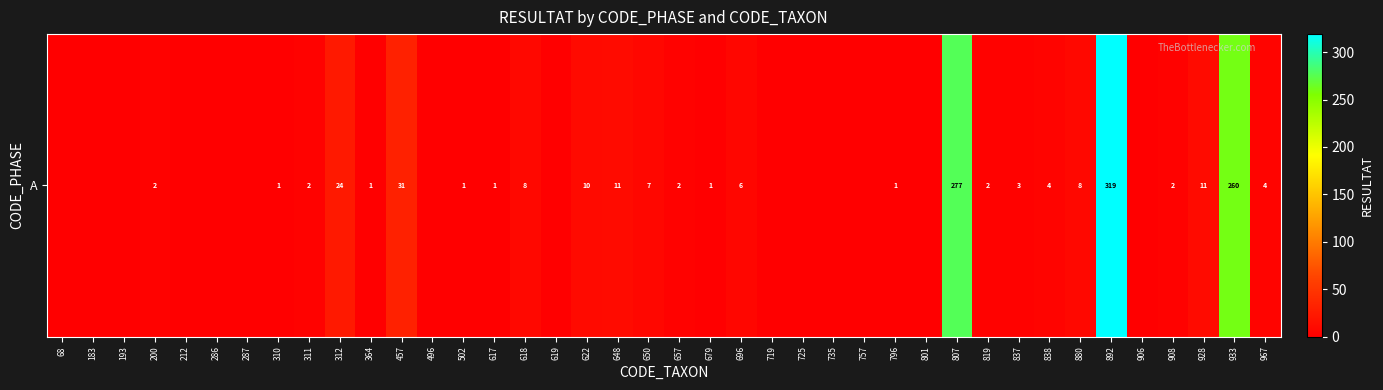

List the labels in order of value, largest first.

892, 807, 933, 457, 312, 648, 928, 622, 618, 880, 650, 696, 838, 967, 837, 200, 311, 657, 819, 908, 310, 364, 502, 617, 679, 796, 68, 183, 193, 212, 286, 287, 496, 619, 719, 725, 735, 757, 801, 906